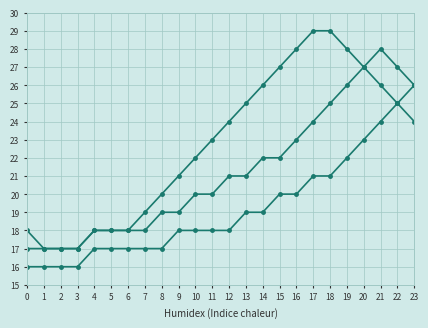

Is this an area chart (filled region under the line)?

No